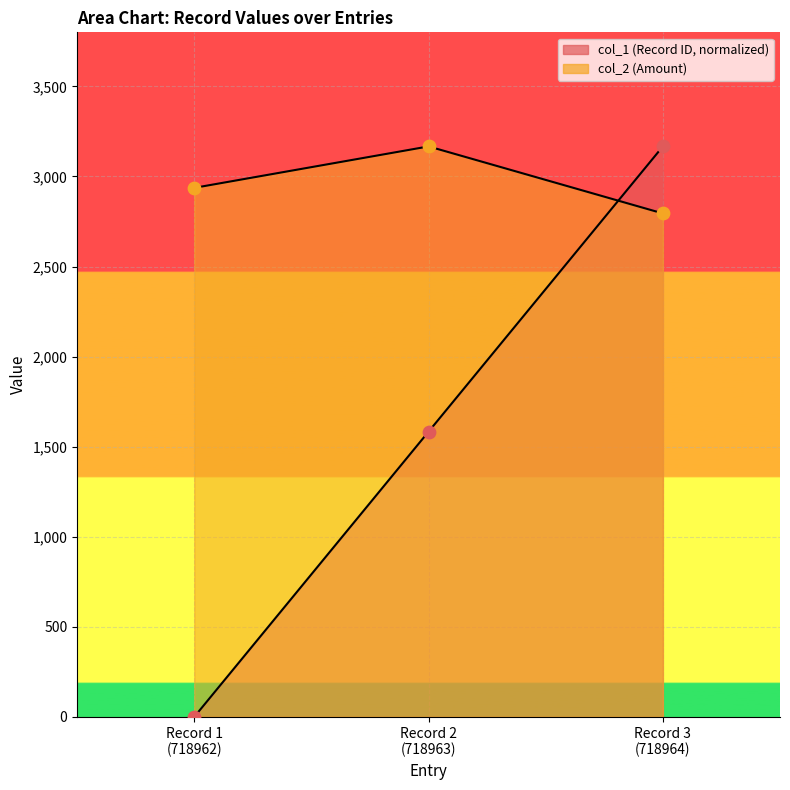

Which series contains the lowest Y value?

col_1